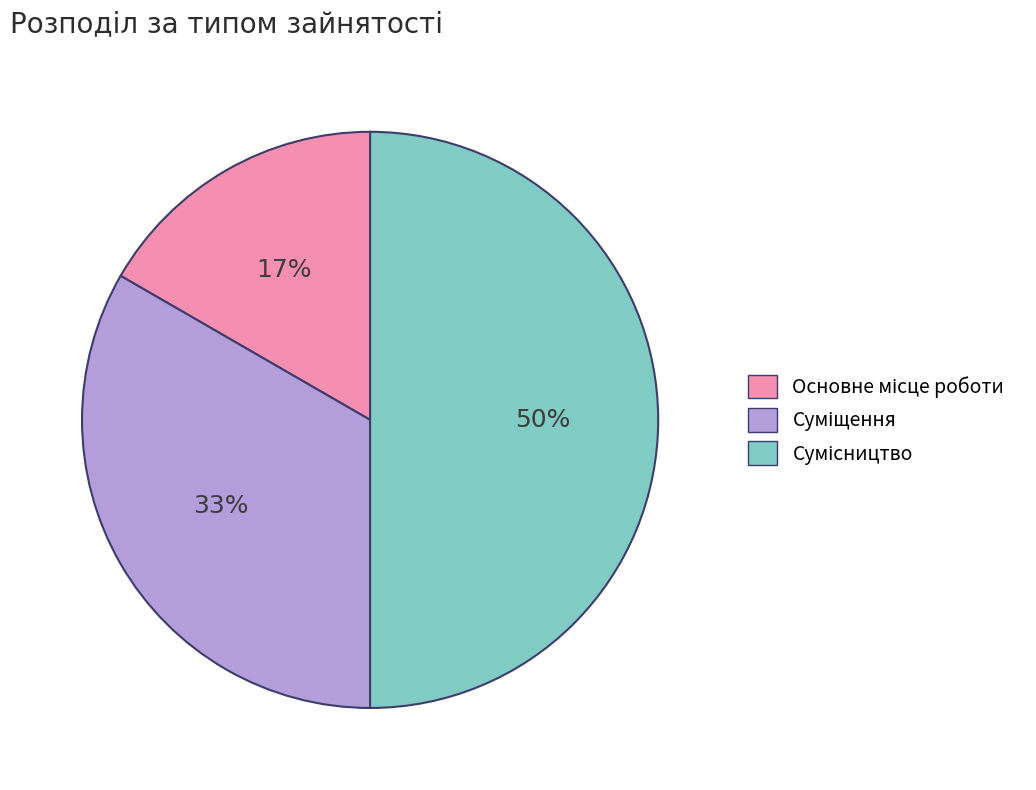

How many slices are in this pie chart?

3